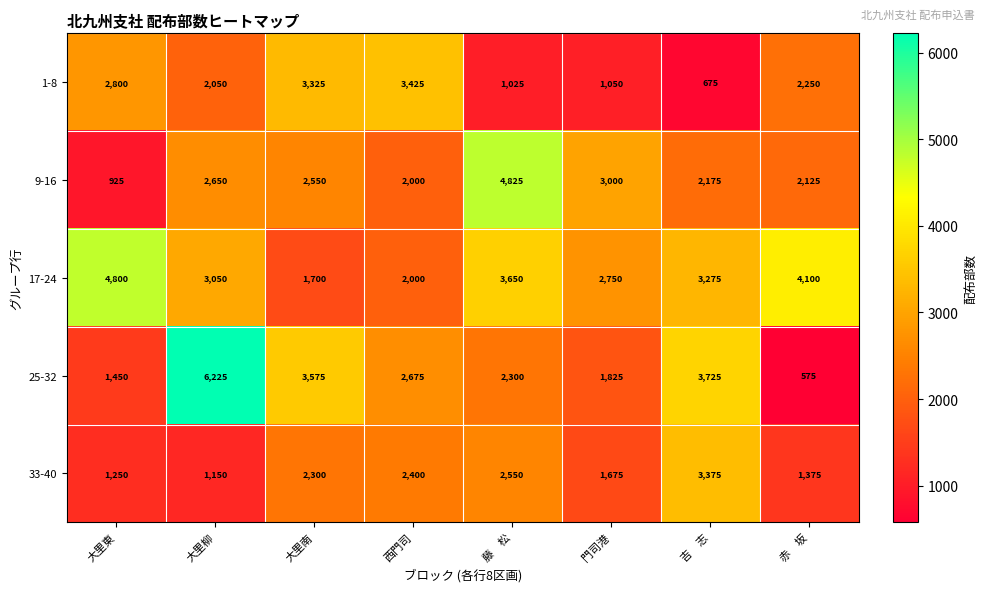

Rank the categories by 9-16 value from highest to lowest.

藤　松, 門司港, 大里柳, 大里南, 吉　志, 赤　坂, 西門司, 大里東